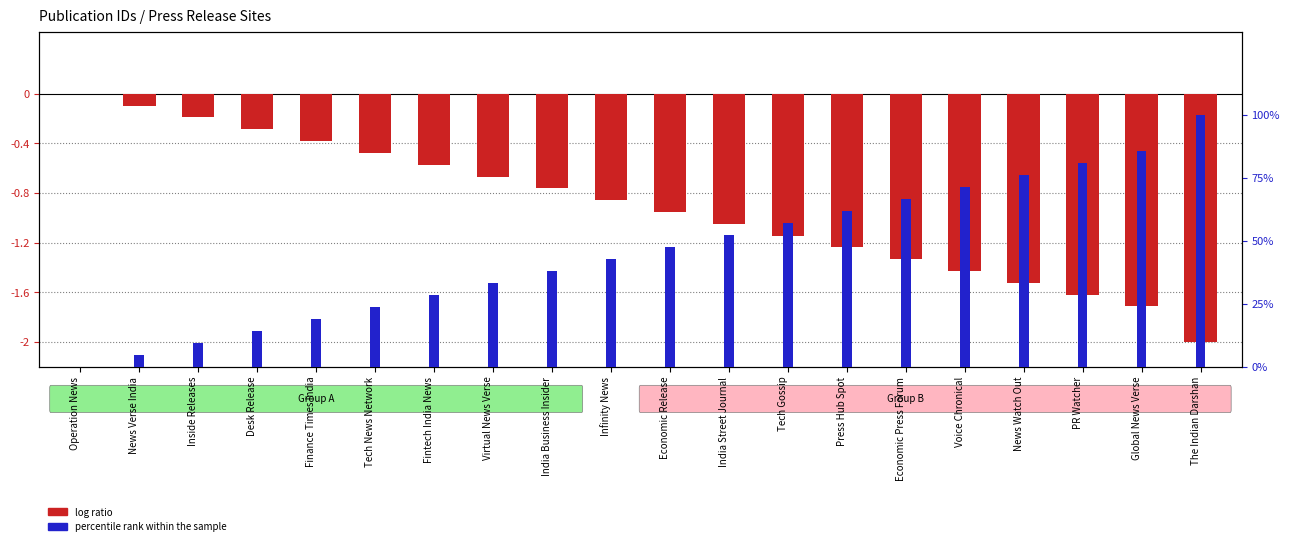

The log ratio series shows -0.7 at Virtual News Verse. True or false?

True